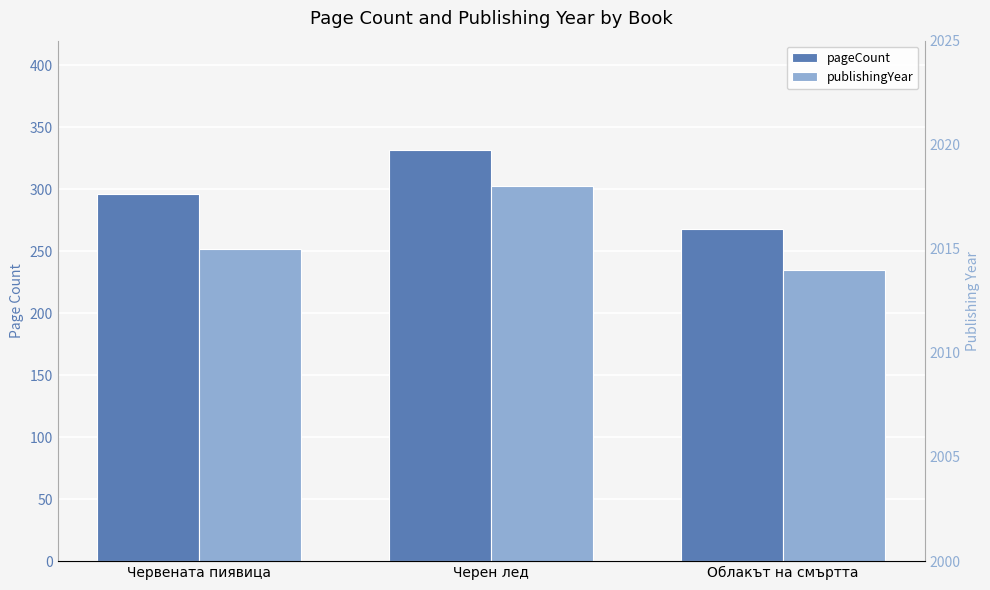

Count the publishingYear values in the range 2014 to 2018.

3